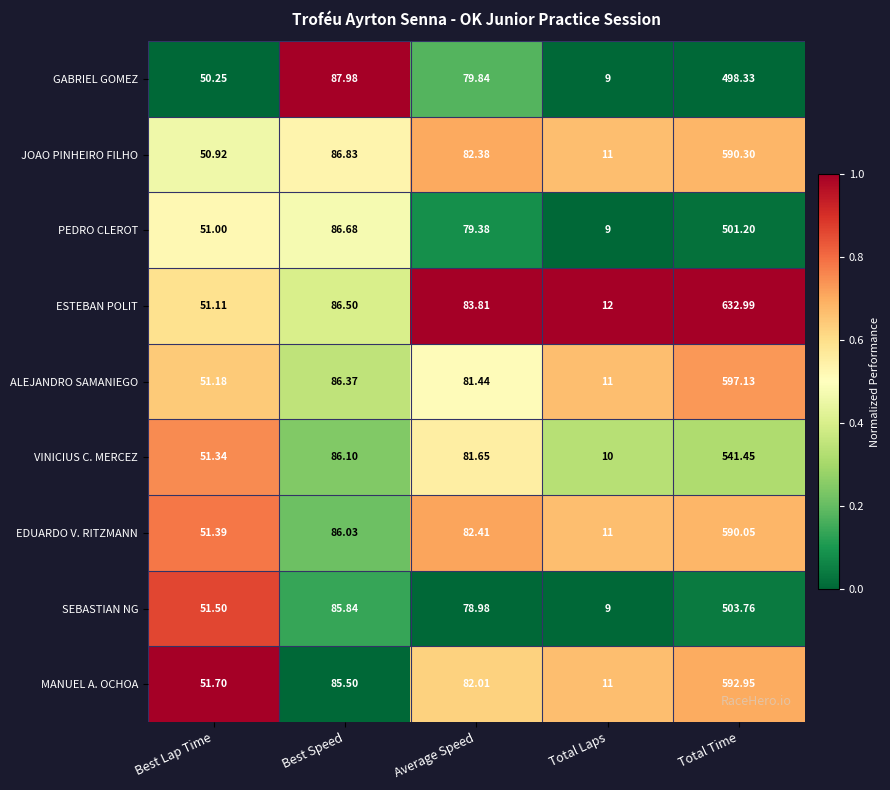

At which category is the sum across all series the highest?

Total Time